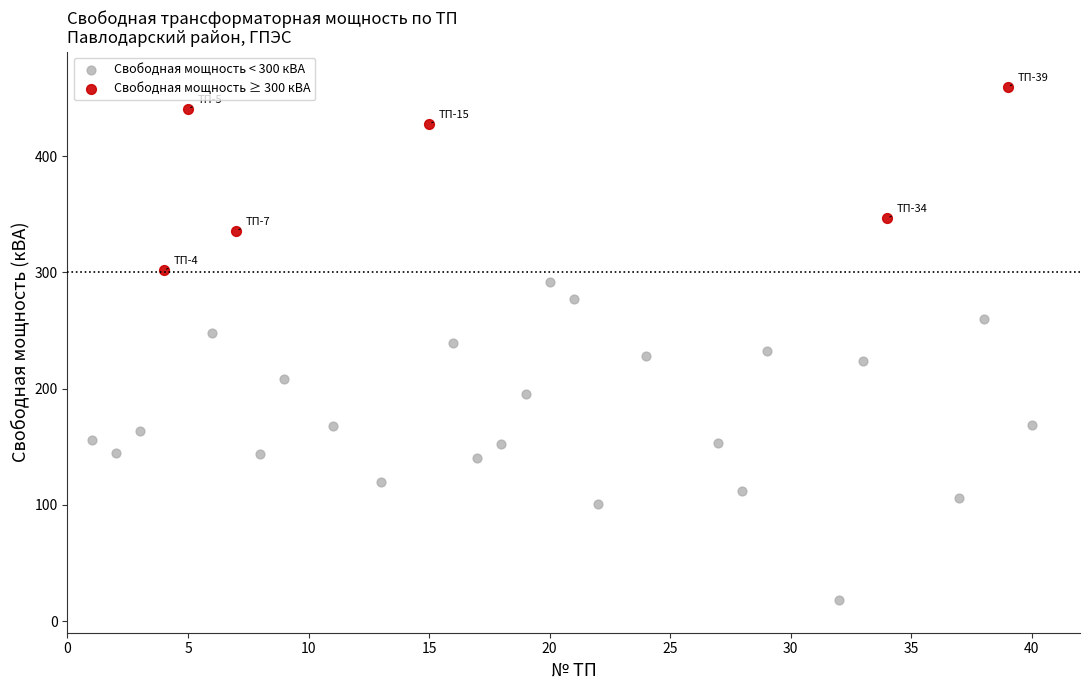

Which series reaches the maximum Y coordinate?

Свободная мощность ≥ 300 кВА